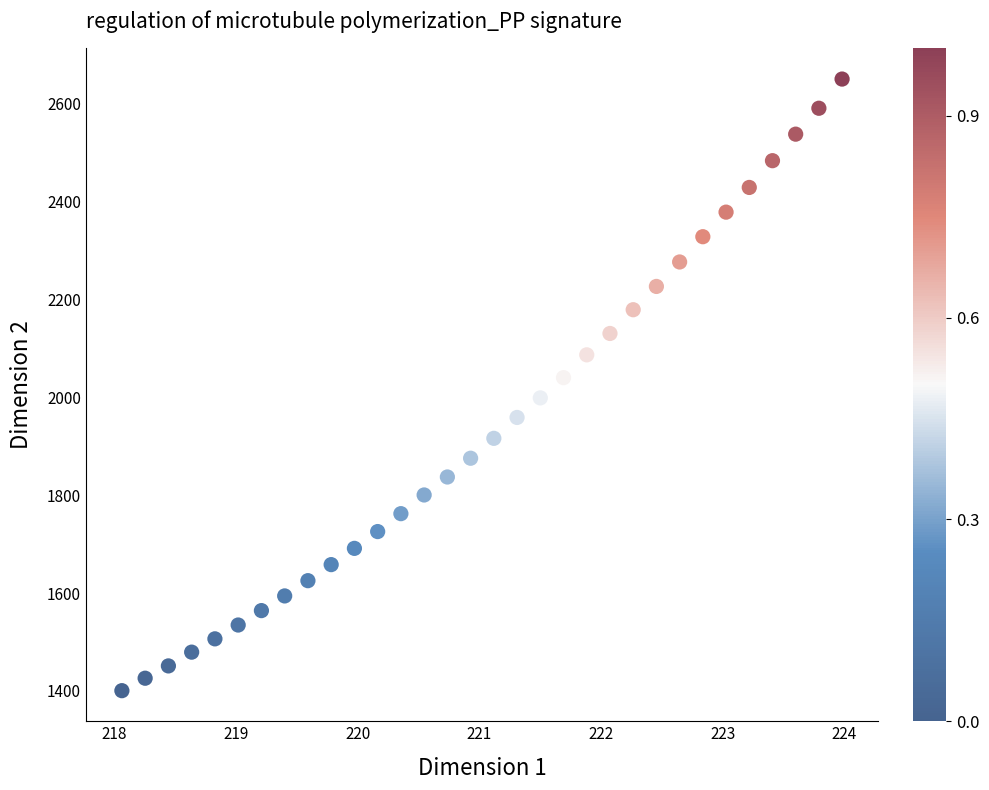

What is the range of Y values (max minus min)?

1249.1